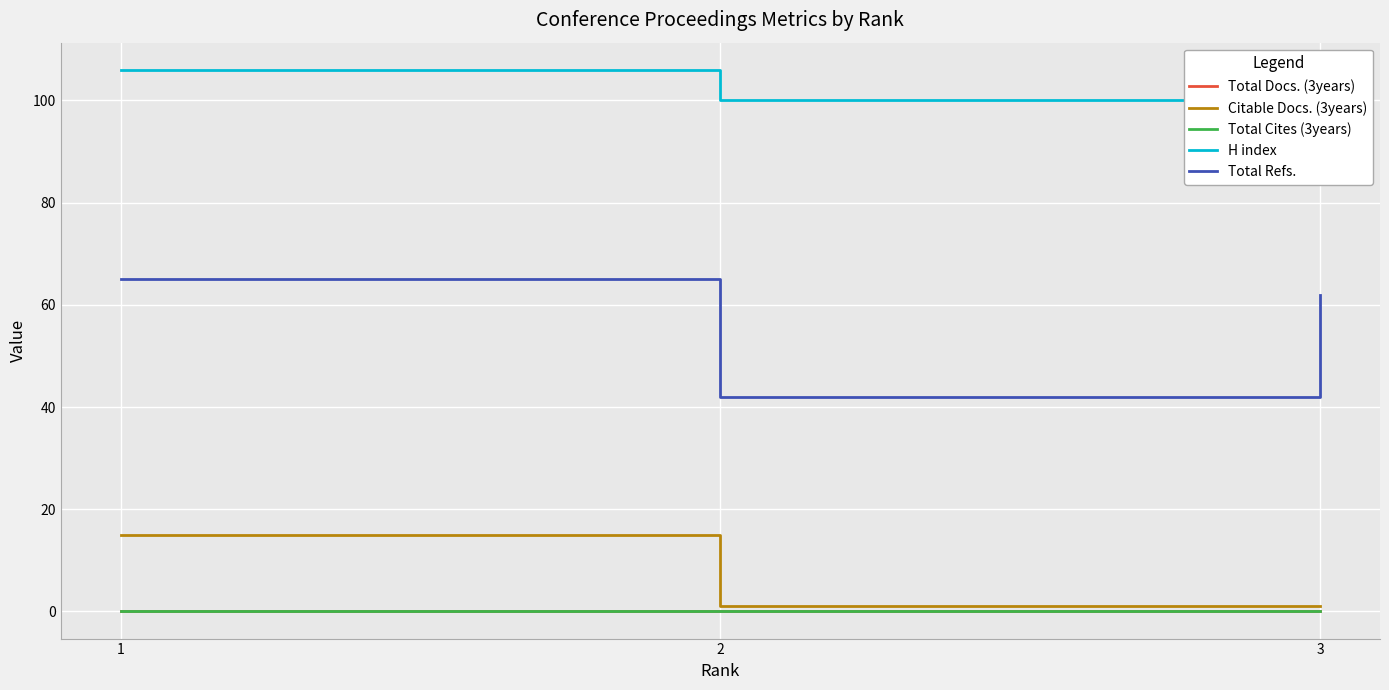

What is the maximum value shown in the chart?

106